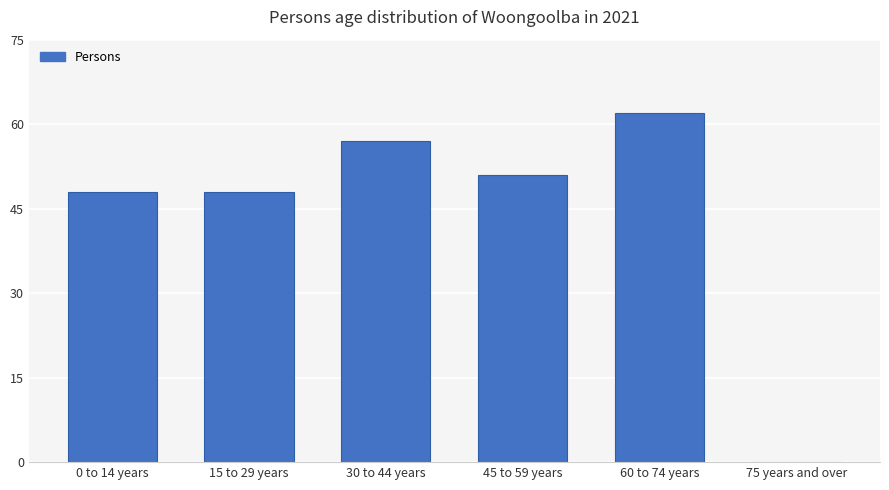

Reading right to left, list all the values displayed in this chart.

75 years and over=0	60 to 74 years=62	45 to 59 years=51	30 to 44 years=57	15 to 29 years=48	0 to 14 years=48